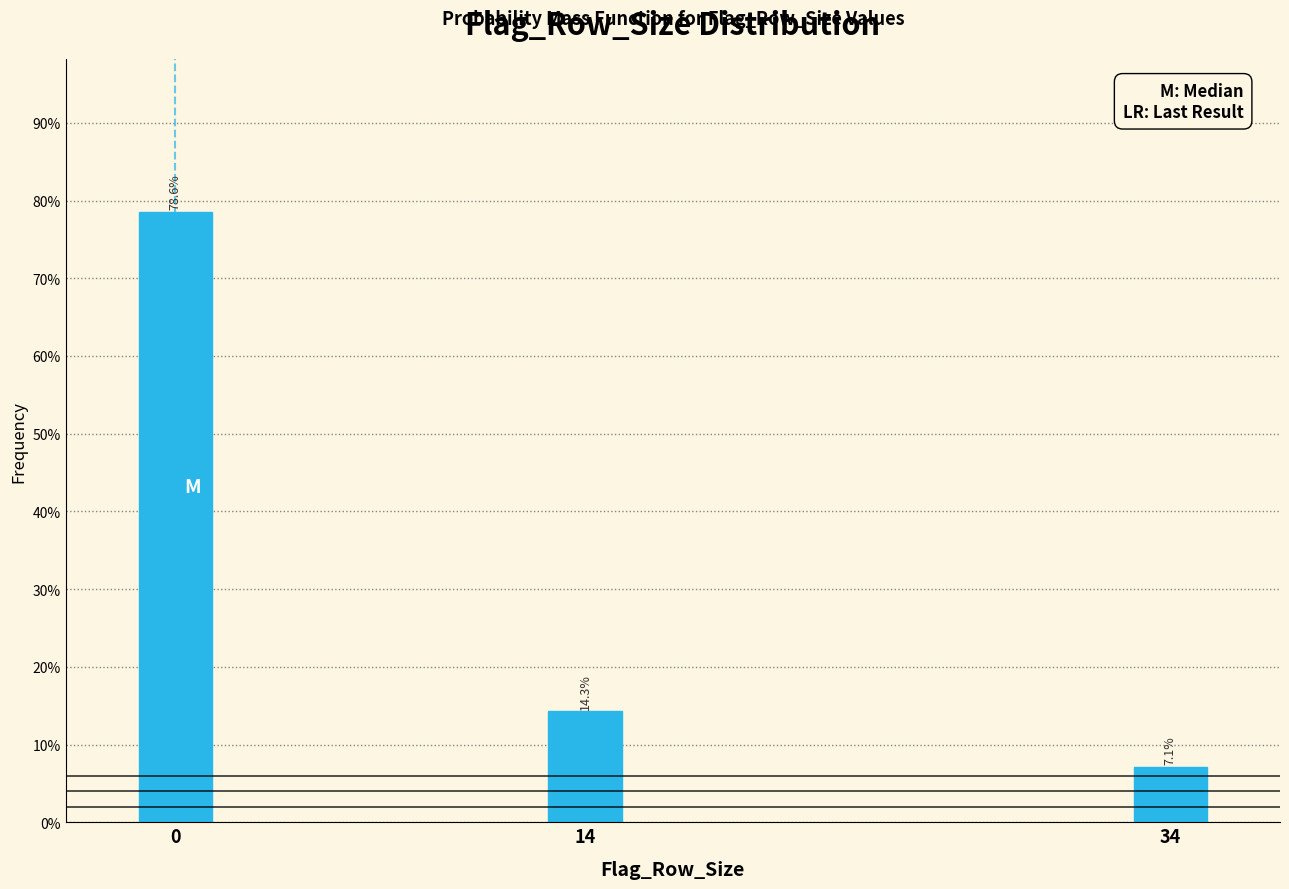

Are the bars horizontal?

No